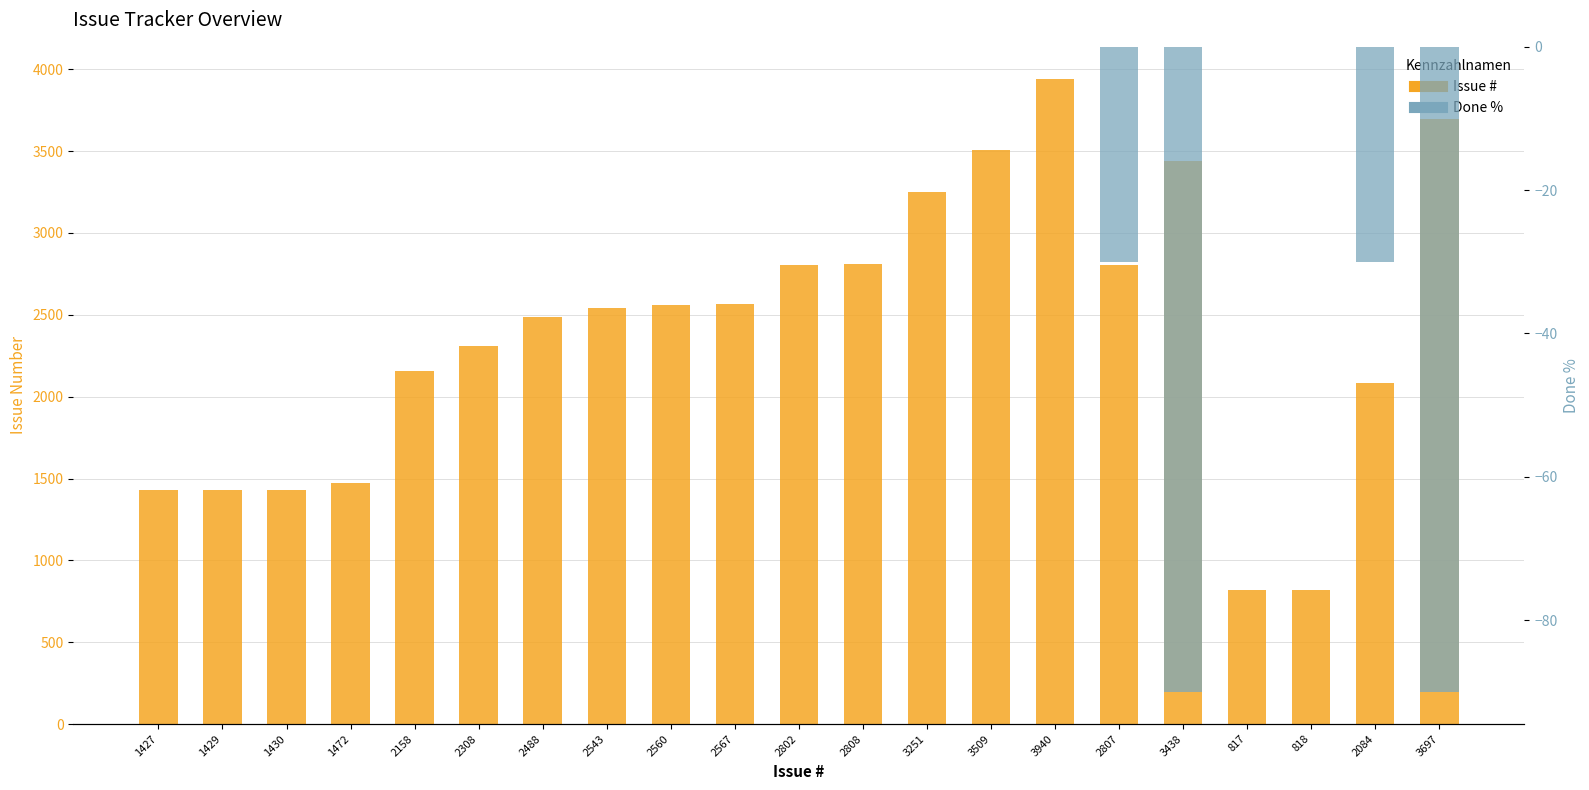

The value of Issue # at 2808 is 4525. True or false?

False